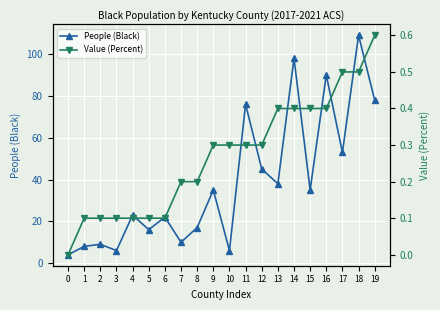

Which category has the highest value in the People (Black) series?

18